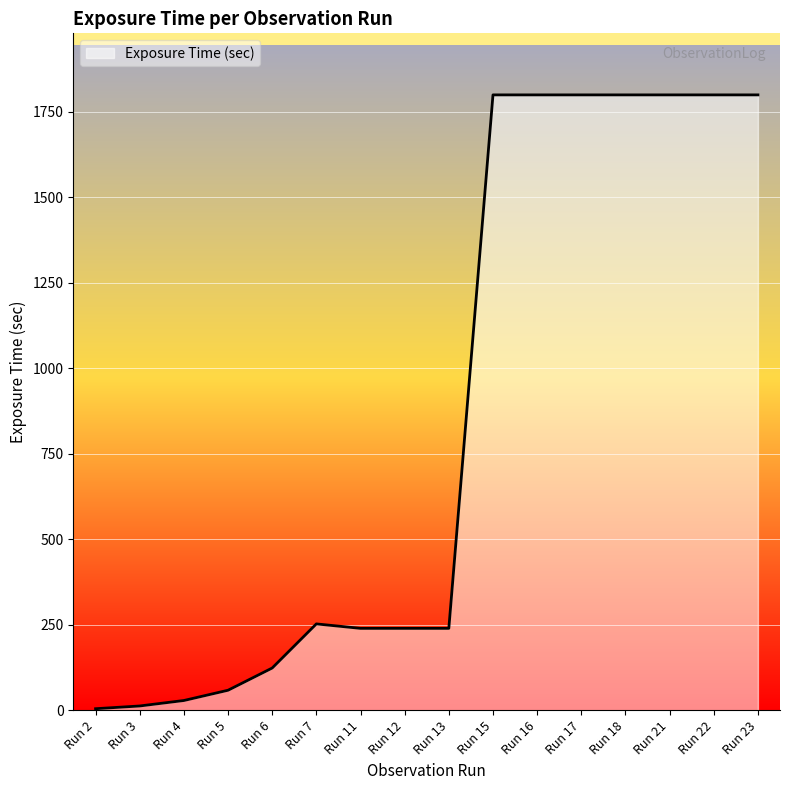

Reading right to left, what are all the values shown in this chart?

Run 23=1800	Run 22=1800	Run 21=1800	Run 18=1800	Run 17=1800	Run 16=1800	Run 15=1800	Run 13=240	Run 12=240	Run 11=240	Run 7=253	Run 6=124	Run 5=59	Run 4=29	Run 3=13	Run 2=5